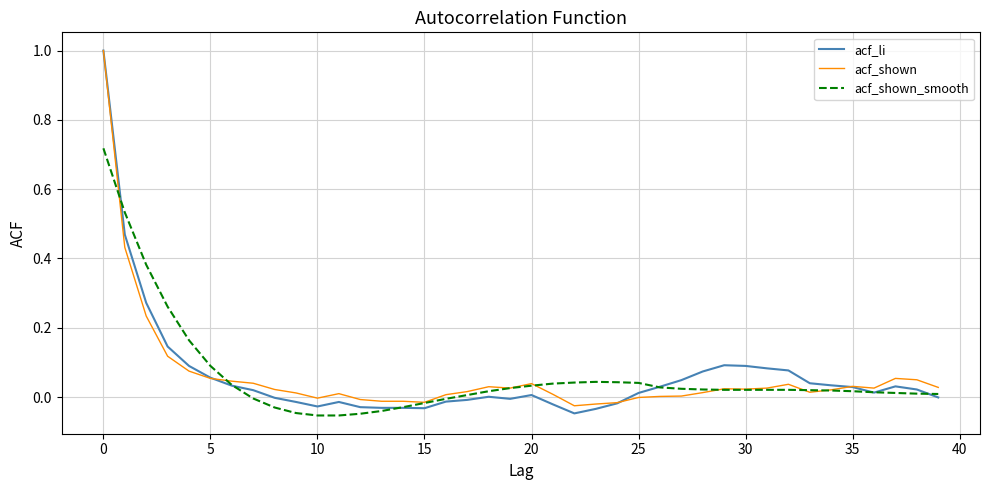

After their last crossing, which series has the higher values: acf_shown_smooth or acf_shown?

acf_shown